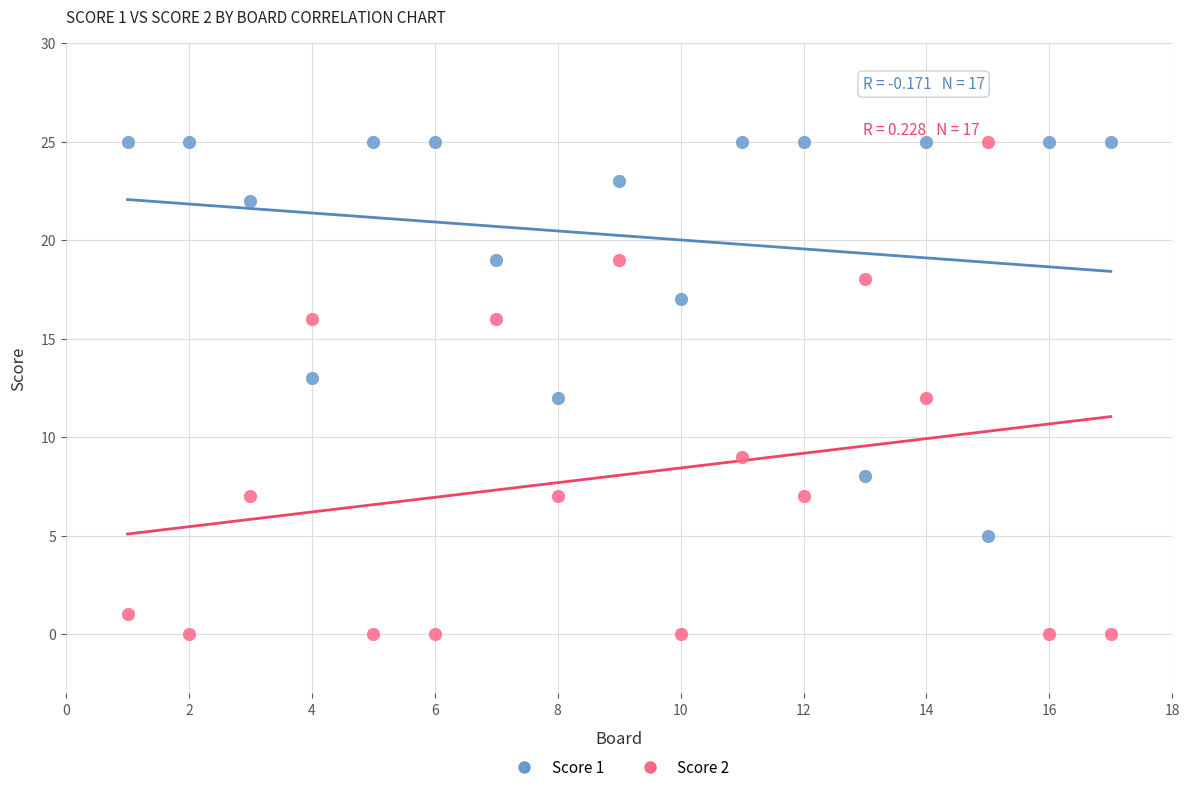

Which series has the largest Y range (max minus min)?

Score 2